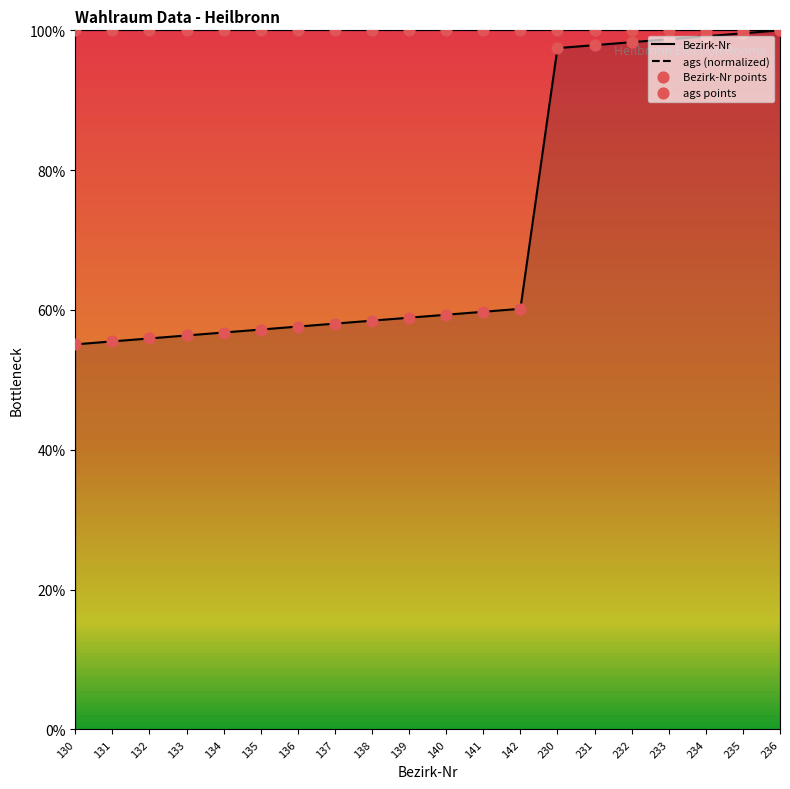

At which category is the sum across all series the highest?

236